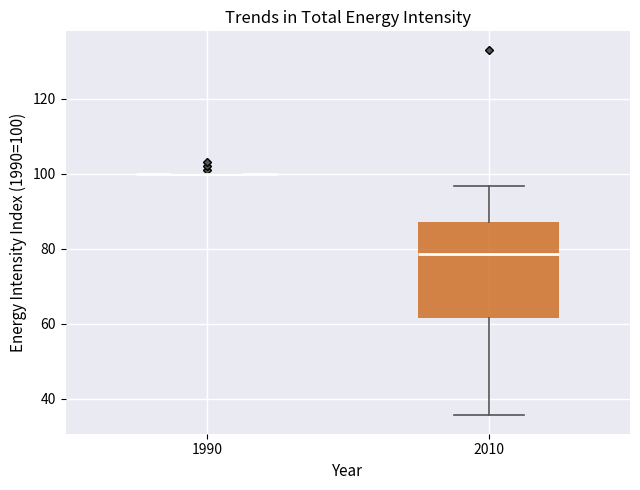

Reading left to right, transcribe this box plot: for each box, give where its median line is, the range the box spans, and where its two whiskers end, as read against the y-axis. The values are not printed on the chart, so give them approximately, as read against the axis.

1990: box collapsed to a line at 100, whiskers 100 to 100
2010: median 78, box 62 to 86, whiskers 36 to 96